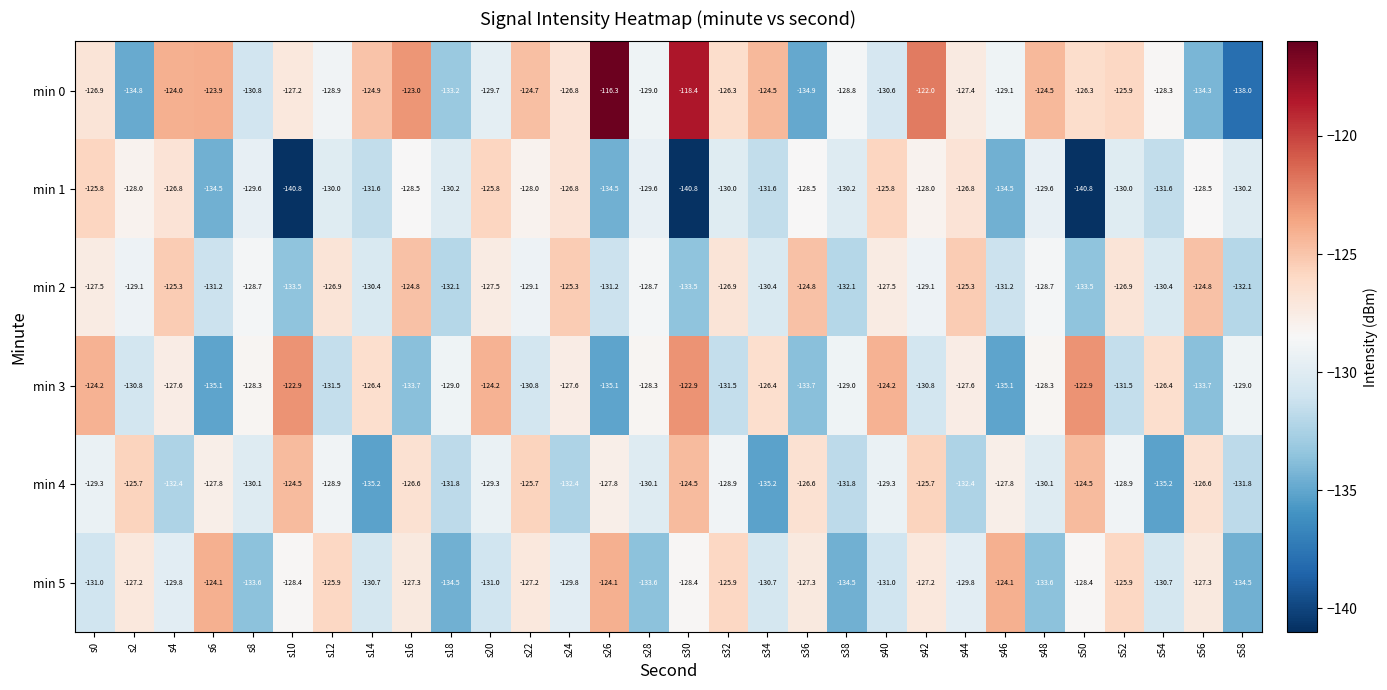

Which series has the largest total across all categories?

min 0